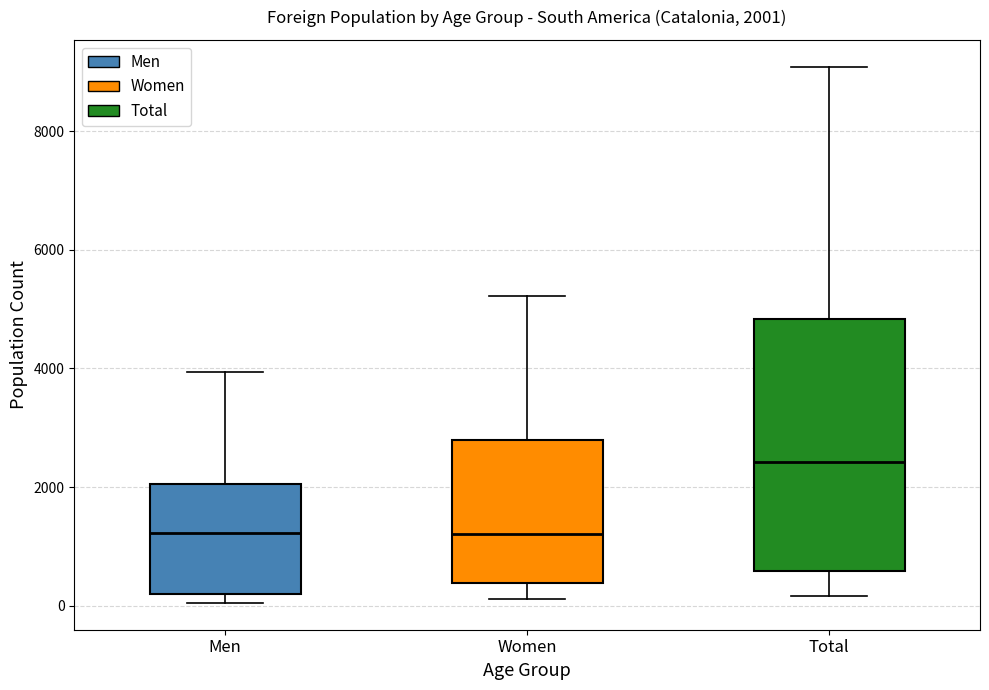

Comparing the boxes themselves (not the whiskers), which one is the tallest?

Total